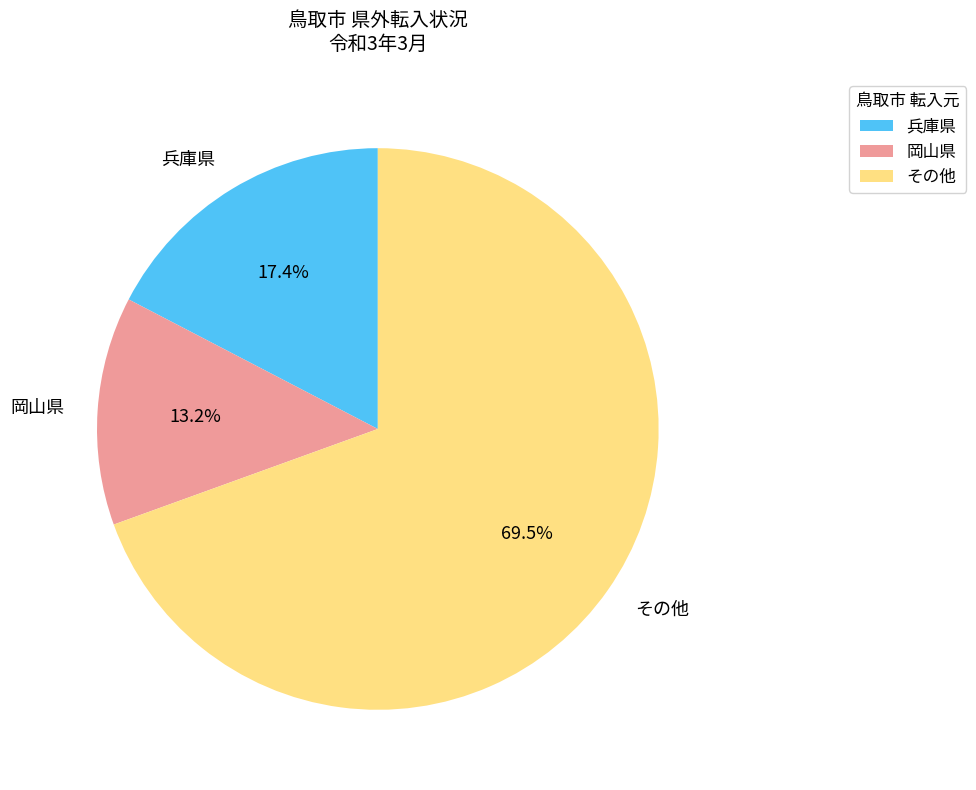

What percentage is NOT represented by 岡山県?

86.8%